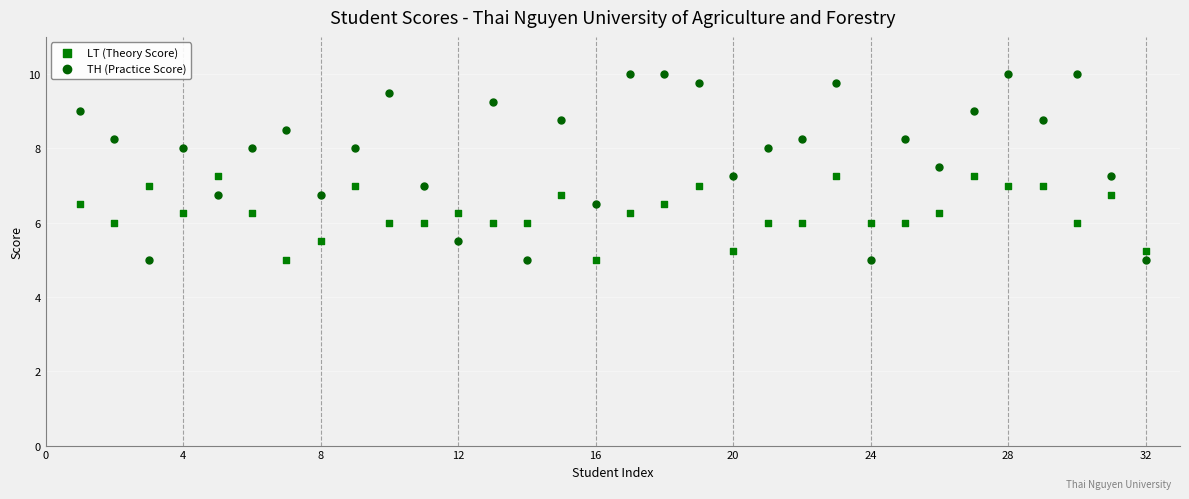

Which series reaches the maximum Y coordinate?

TH (Practice Score)